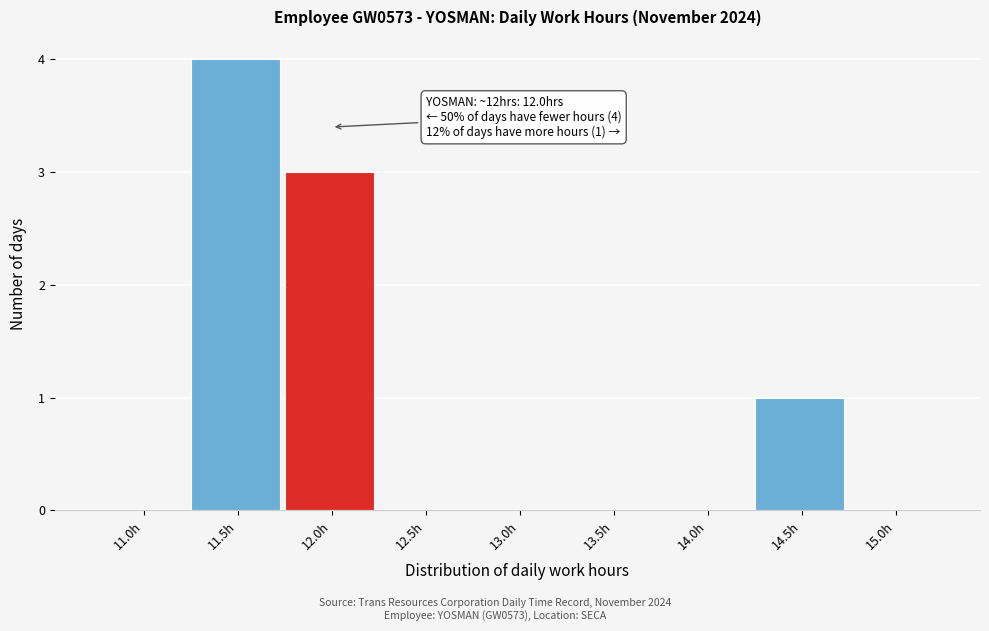

Reading left to right, what are all the values shown in this chart?

11.0h=0	11.5h=4	12.0h=3	12.5h=0	13.0h=0	13.5h=0	14.0h=0	14.5h=1	15.0h=0